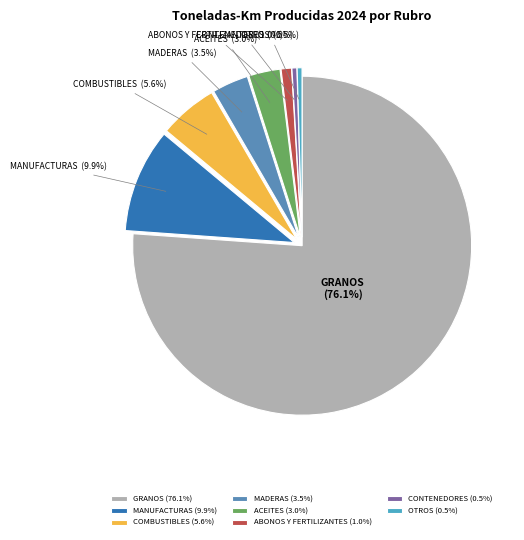

Does MADERAS represent more than half of the total?

No